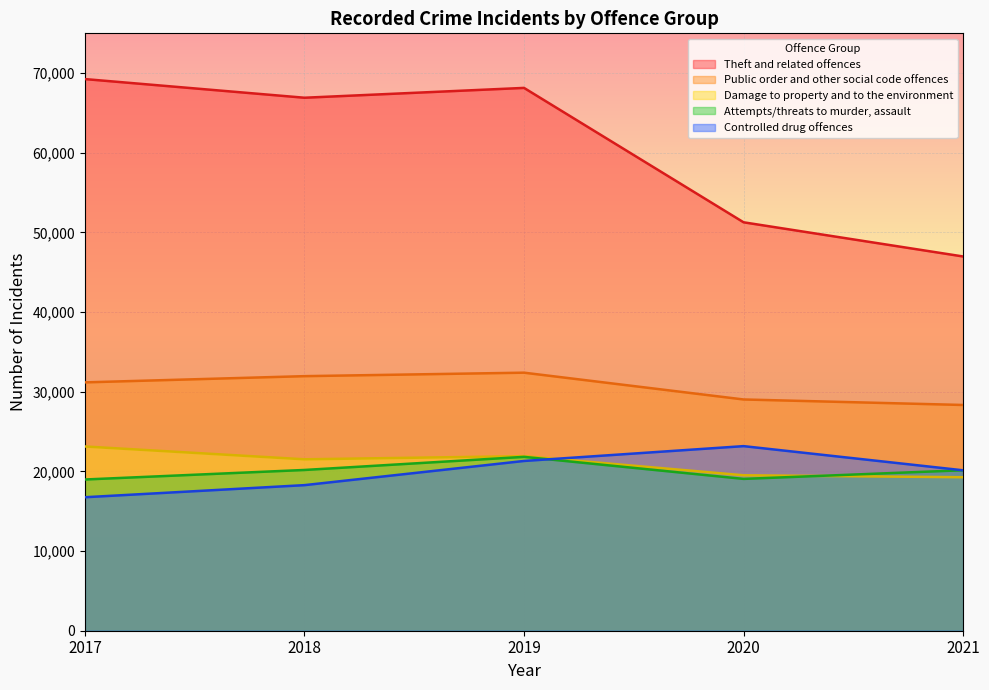

Which has a higher value, 2021 or 2017?

2017